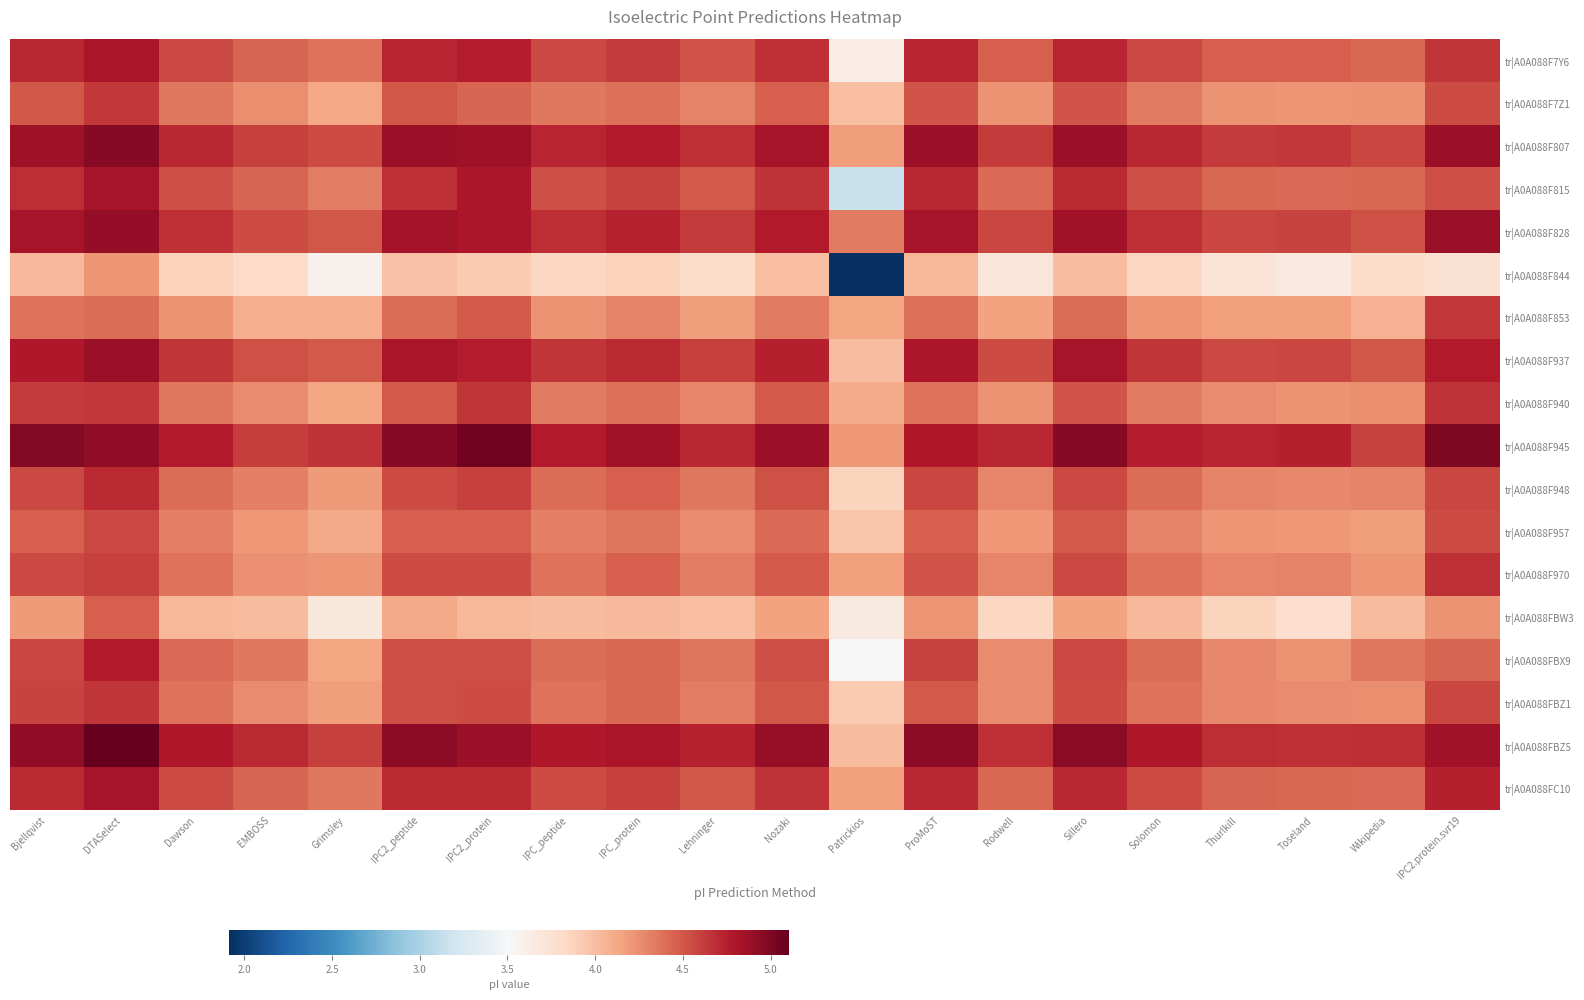

What is the spread (max minus min) of values at Grimsley?

1.1